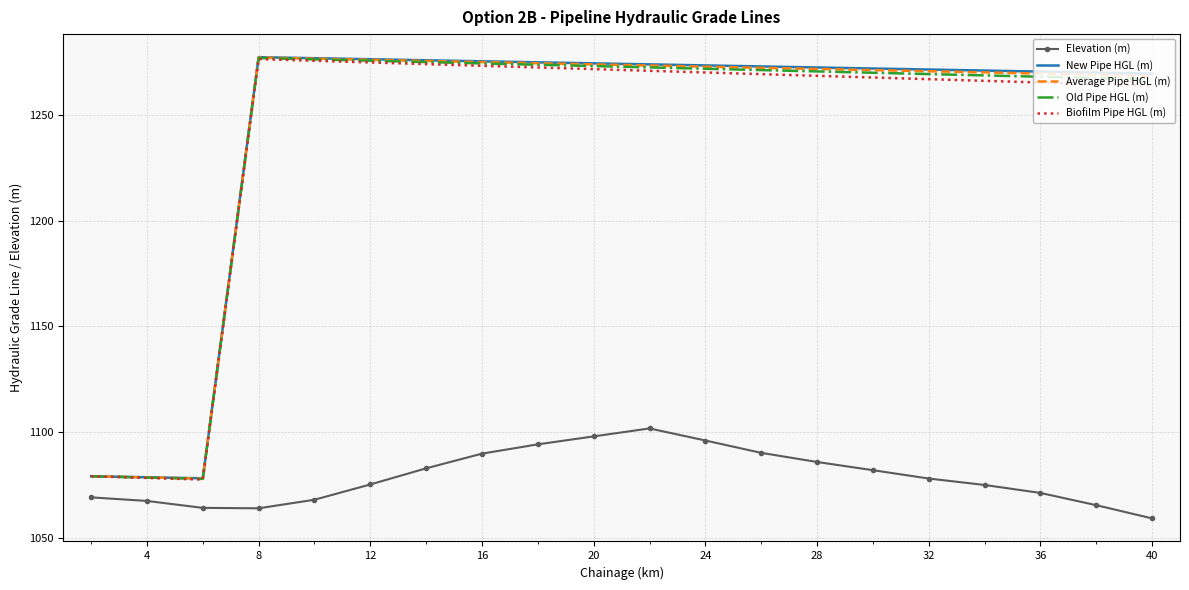

Which series has the largest range (max minus min)?

New Pipe HGL (m)